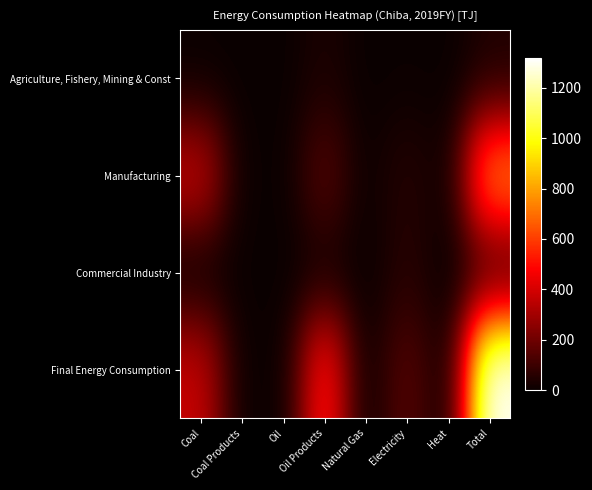

What is the maximum value shown in the chart?

1317.5